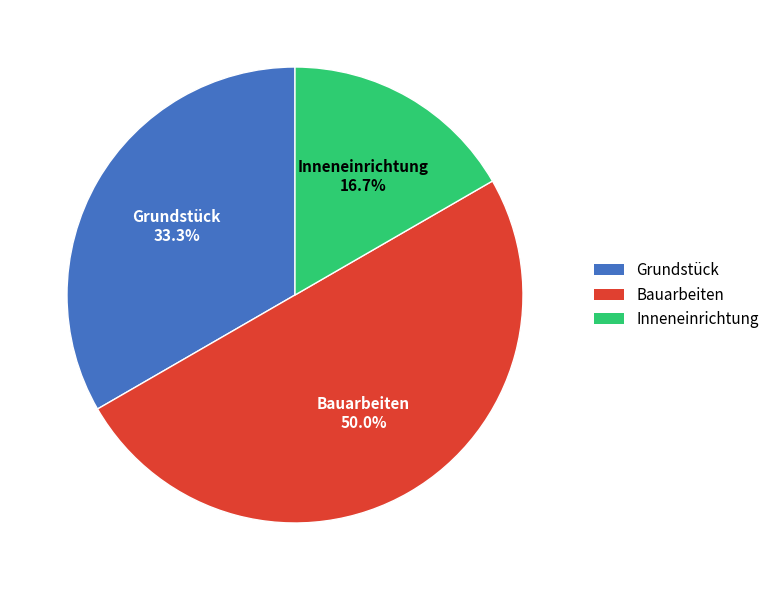

Which category has the smallest portion of the pie?

Inneneinrichtung